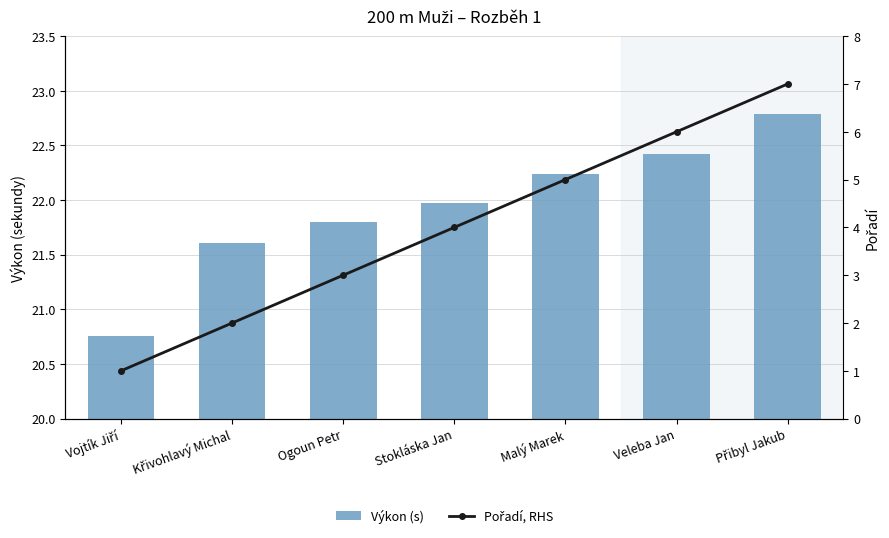

The value of Výkon (s) at Vojtík Jiří is 20.8. True or false?

True